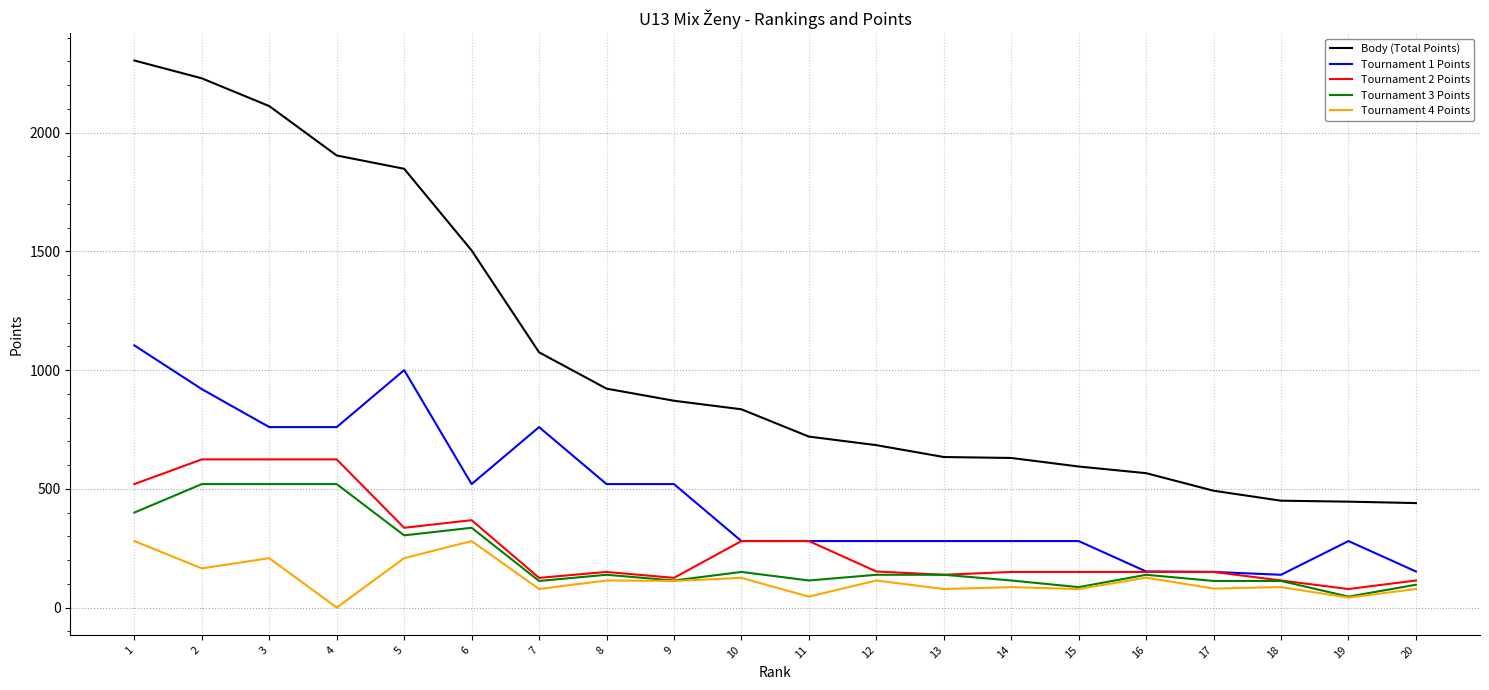

What is the difference between the maximum and minimum values in the Tournament 1 Points series?

966